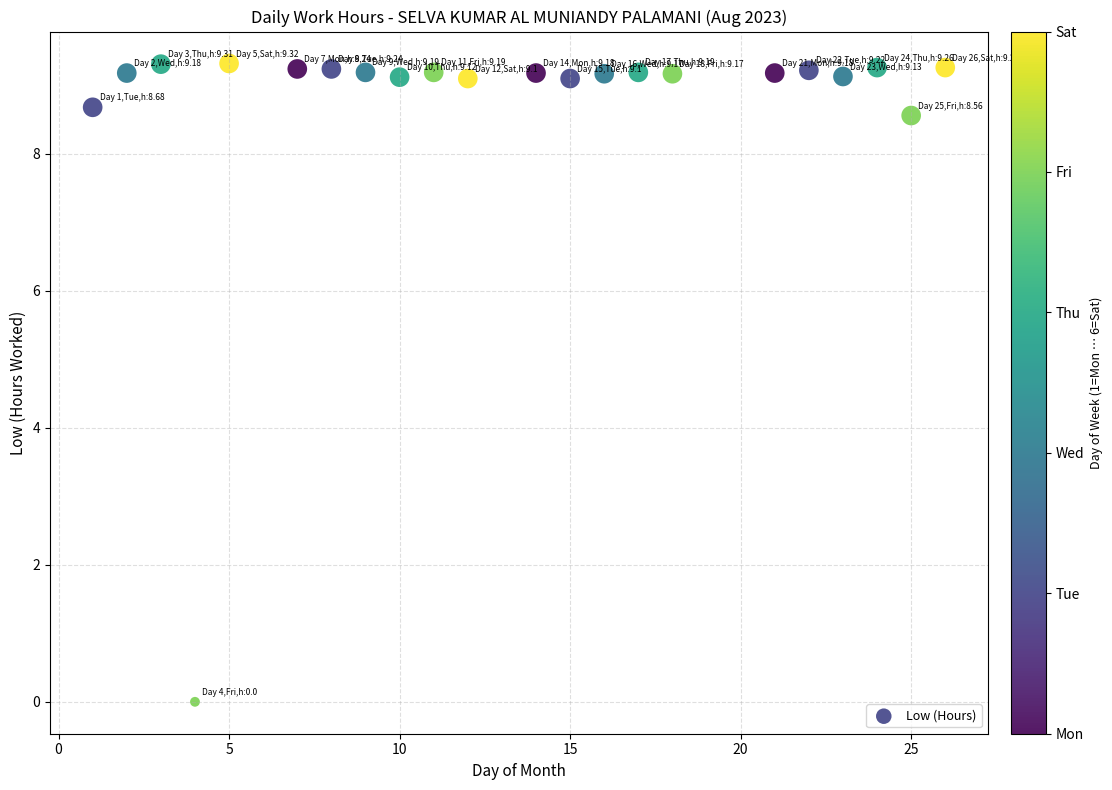

What is the range of X values (max minus min)?

25.0